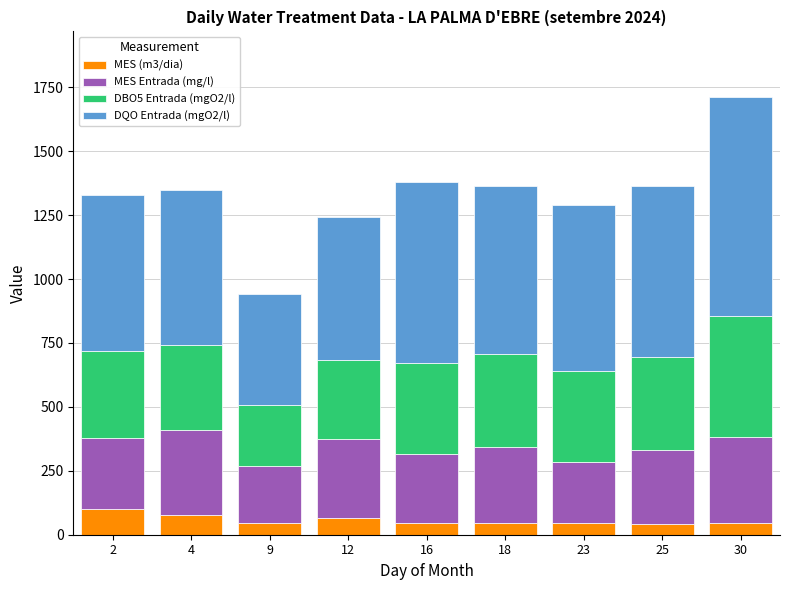

What is the highest value of the MES (m3/dia) series?

100